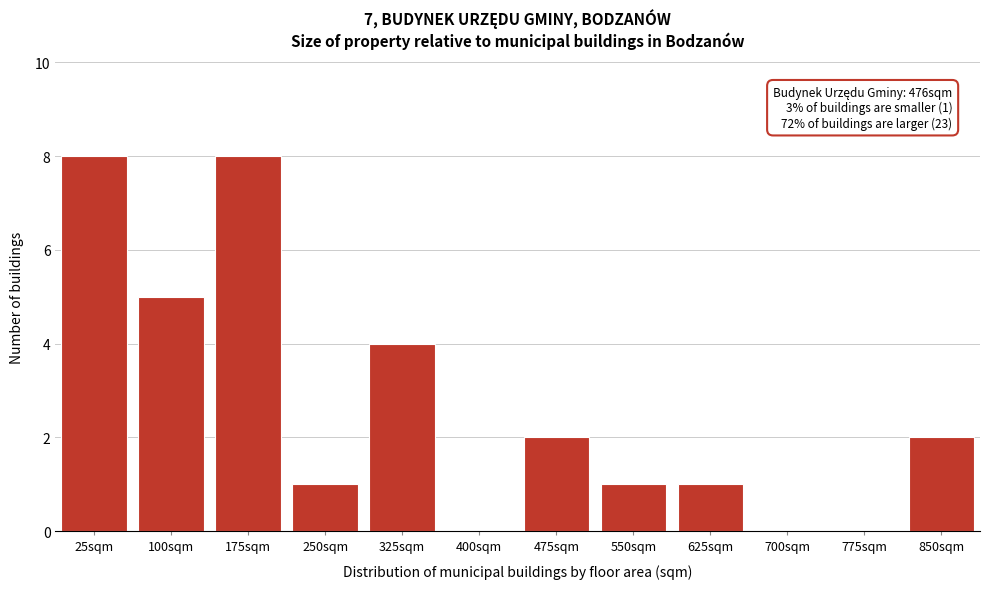

Reading left to right, what are all the values shown in this chart?

25sqm=8	100sqm=5	175sqm=8	250sqm=1	325sqm=4	400sqm=0	475sqm=2	550sqm=1	625sqm=1	700sqm=0	775sqm=0	850sqm=2